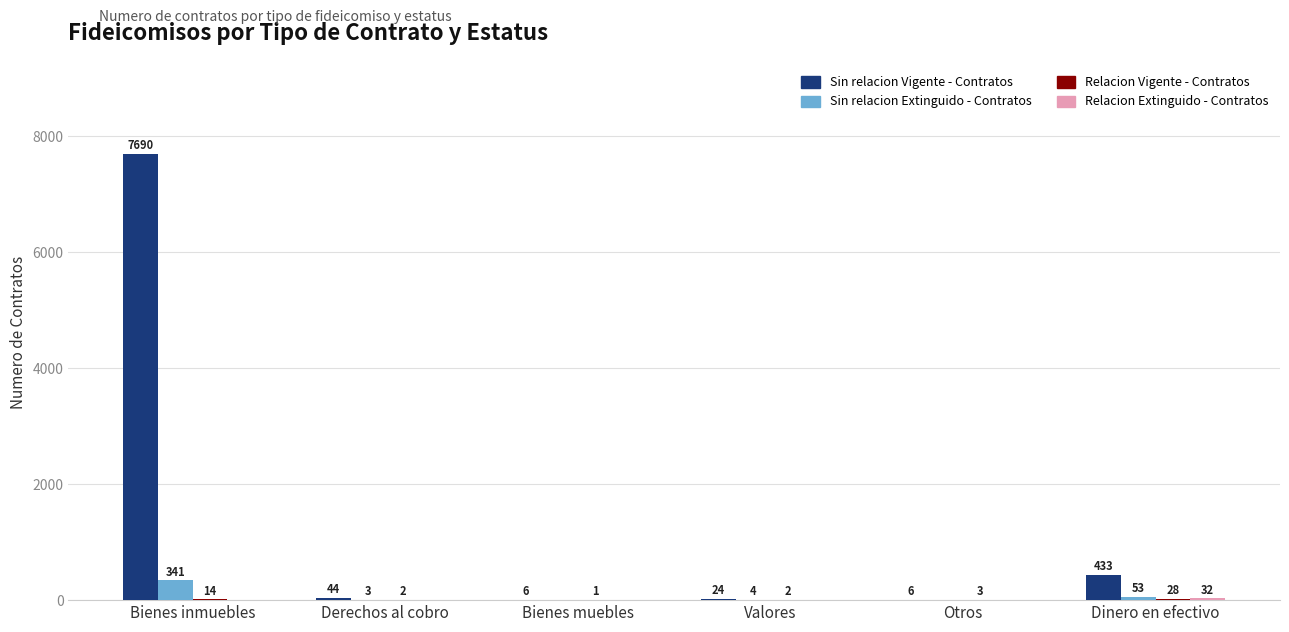

Between Bienes inmuebles and Derechos al cobro, which series saw the biggest shift?

Sin relacion Vigente - Contratos